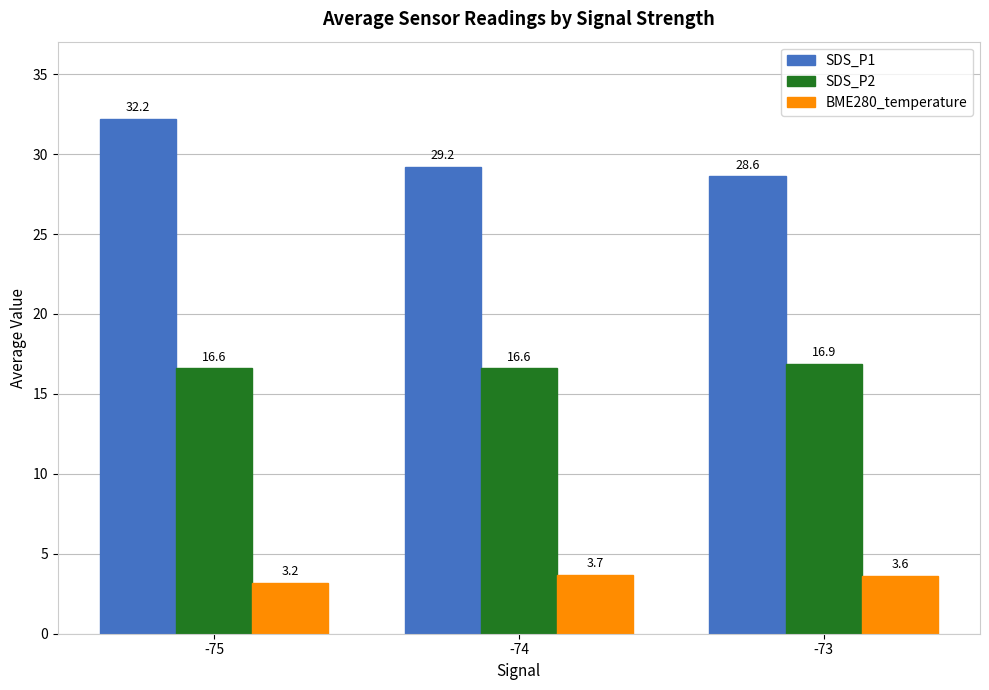

What is the difference between the second highest and minimum values in the BME280_temperature series?

0.4